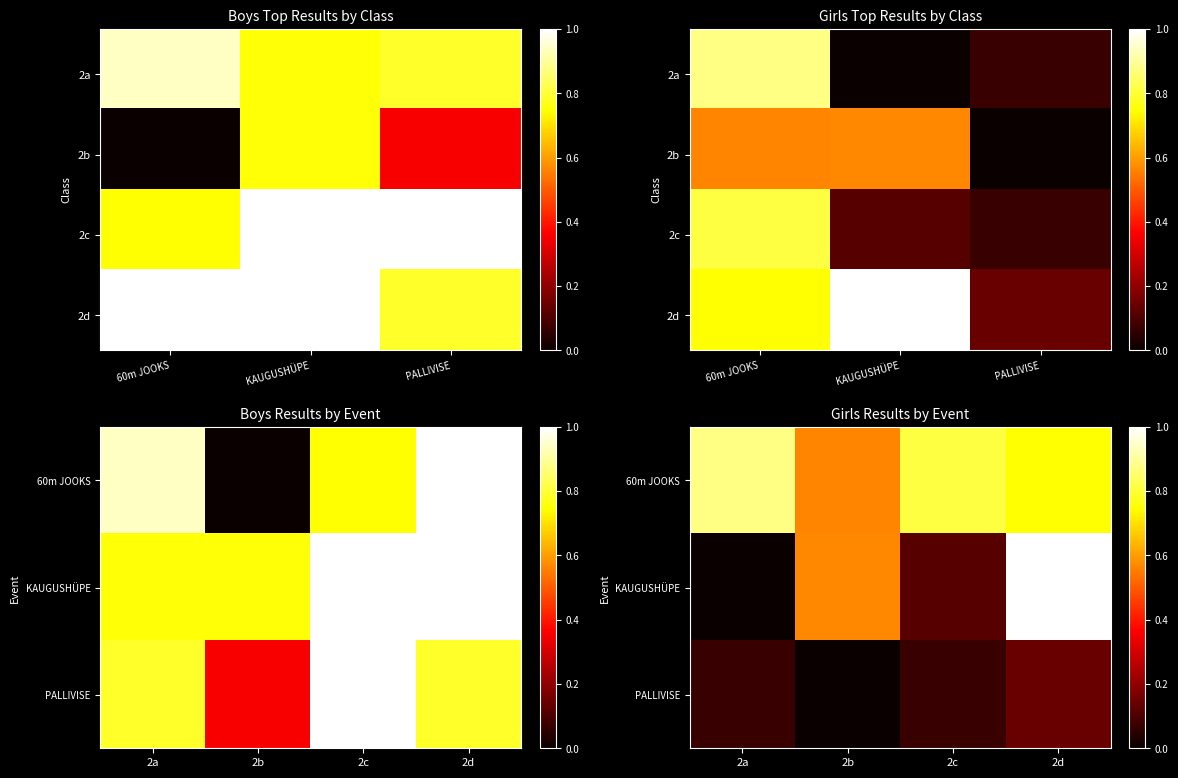

What is the difference between the maximum and minimum values in the 2c series?

0.9